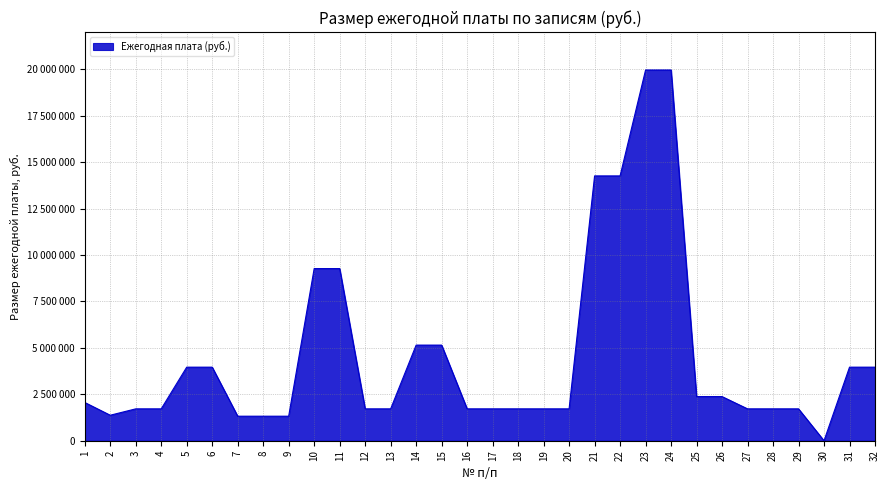

True or false: the data shows 1716000 at 28.

True